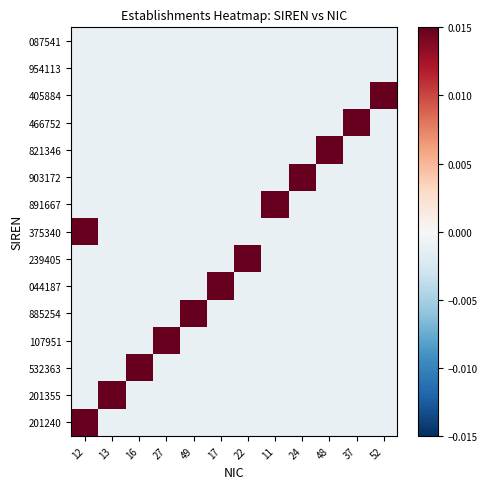

Reading right to left, transcribe all the data shown in this chart.

201240: 52=-0.0	37=-0.0	48=-0.0	24=-0.0	11=-0.0	22=-0.0	17=-0.0	49=-0.0	27=-0.0	16=-0.0	13=-0.0	12=0.0
201355: 52=-0.0	37=-0.0	48=-0.0	24=-0.0	11=-0.0	22=-0.0	17=-0.0	49=-0.0	27=-0.0	16=-0.0	13=0.0	12=-0.0
532363: 52=-0.0	37=-0.0	48=-0.0	24=-0.0	11=-0.0	22=-0.0	17=-0.0	49=-0.0	27=-0.0	16=0.0	13=-0.0	12=-0.0
107951: 52=-0.0	37=-0.0	48=-0.0	24=-0.0	11=-0.0	22=-0.0	17=-0.0	49=-0.0	27=0.0	16=-0.0	13=-0.0	12=-0.0
885254: 52=-0.0	37=-0.0	48=-0.0	24=-0.0	11=-0.0	22=-0.0	17=-0.0	49=0.0	27=-0.0	16=-0.0	13=-0.0	12=-0.0
044187: 52=-0.0	37=-0.0	48=-0.0	24=-0.0	11=-0.0	22=-0.0	17=0.0	49=-0.0	27=-0.0	16=-0.0	13=-0.0	12=-0.0
239405: 52=-0.0	37=-0.0	48=-0.0	24=-0.0	11=-0.0	22=0.0	17=-0.0	49=-0.0	27=-0.0	16=-0.0	13=-0.0	12=-0.0
375340: 52=-0.0	37=-0.0	48=-0.0	24=-0.0	11=-0.0	22=-0.0	17=-0.0	49=-0.0	27=-0.0	16=-0.0	13=-0.0	12=0.0
891667: 52=-0.0	37=-0.0	48=-0.0	24=-0.0	11=0.0	22=-0.0	17=-0.0	49=-0.0	27=-0.0	16=-0.0	13=-0.0	12=-0.0
903172: 52=-0.0	37=-0.0	48=-0.0	24=0.0	11=-0.0	22=-0.0	17=-0.0	49=-0.0	27=-0.0	16=-0.0	13=-0.0	12=-0.0
821346: 52=-0.0	37=-0.0	48=0.0	24=-0.0	11=-0.0	22=-0.0	17=-0.0	49=-0.0	27=-0.0	16=-0.0	13=-0.0	12=-0.0
466752: 52=-0.0	37=0.0	48=-0.0	24=-0.0	11=-0.0	22=-0.0	17=-0.0	49=-0.0	27=-0.0	16=-0.0	13=-0.0	12=-0.0
405884: 52=0.0	37=-0.0	48=-0.0	24=-0.0	11=-0.0	22=-0.0	17=-0.0	49=-0.0	27=-0.0	16=-0.0	13=-0.0	12=-0.0
954113: 52=-0.0	37=-0.0	48=-0.0	24=-0.0	11=-0.0	22=-0.0	17=-0.0	49=-0.0	27=-0.0	16=-0.0	13=-0.0	12=-0.0
087541: 52=-0.0	37=-0.0	48=-0.0	24=-0.0	11=-0.0	22=-0.0	17=-0.0	49=-0.0	27=-0.0	16=-0.0	13=-0.0	12=-0.0